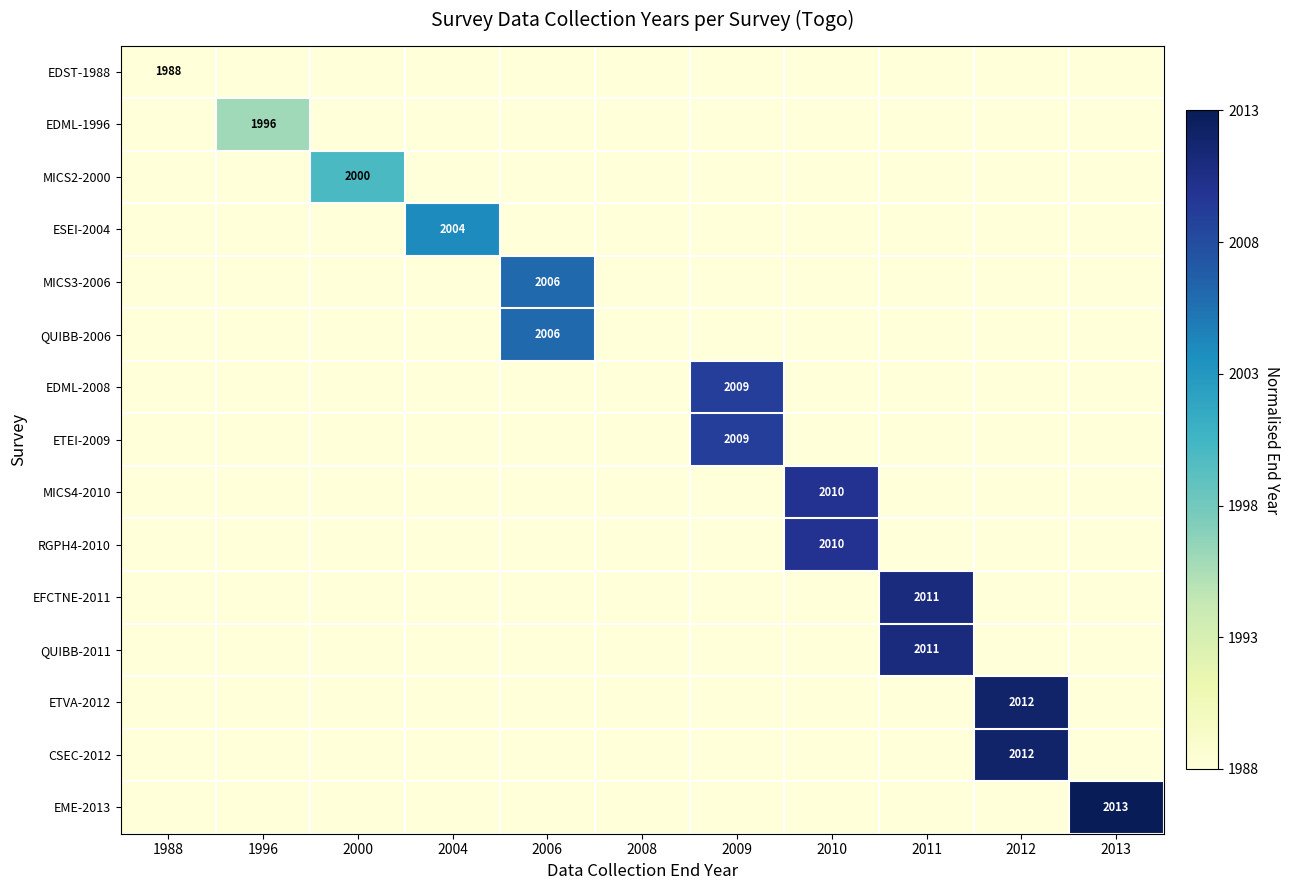

At which category is the sum across all series the highest?

2012